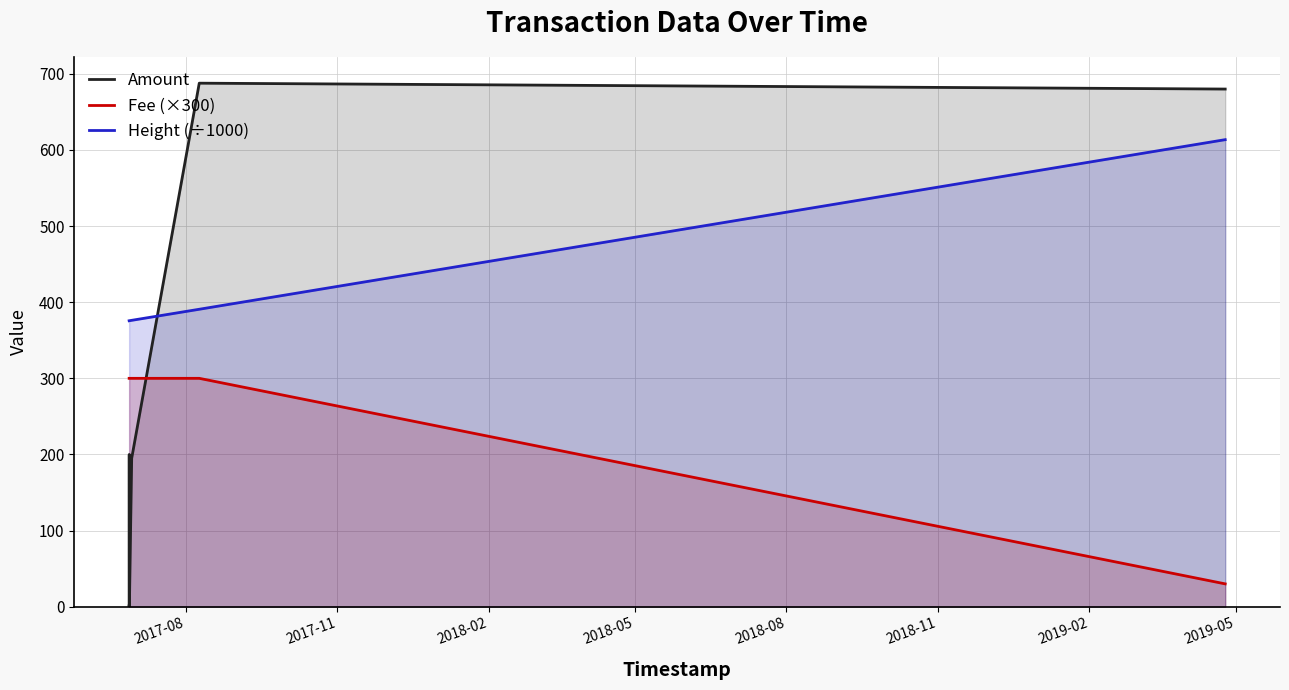

True or false: Fee (×300) and Amount cross at least once.

True